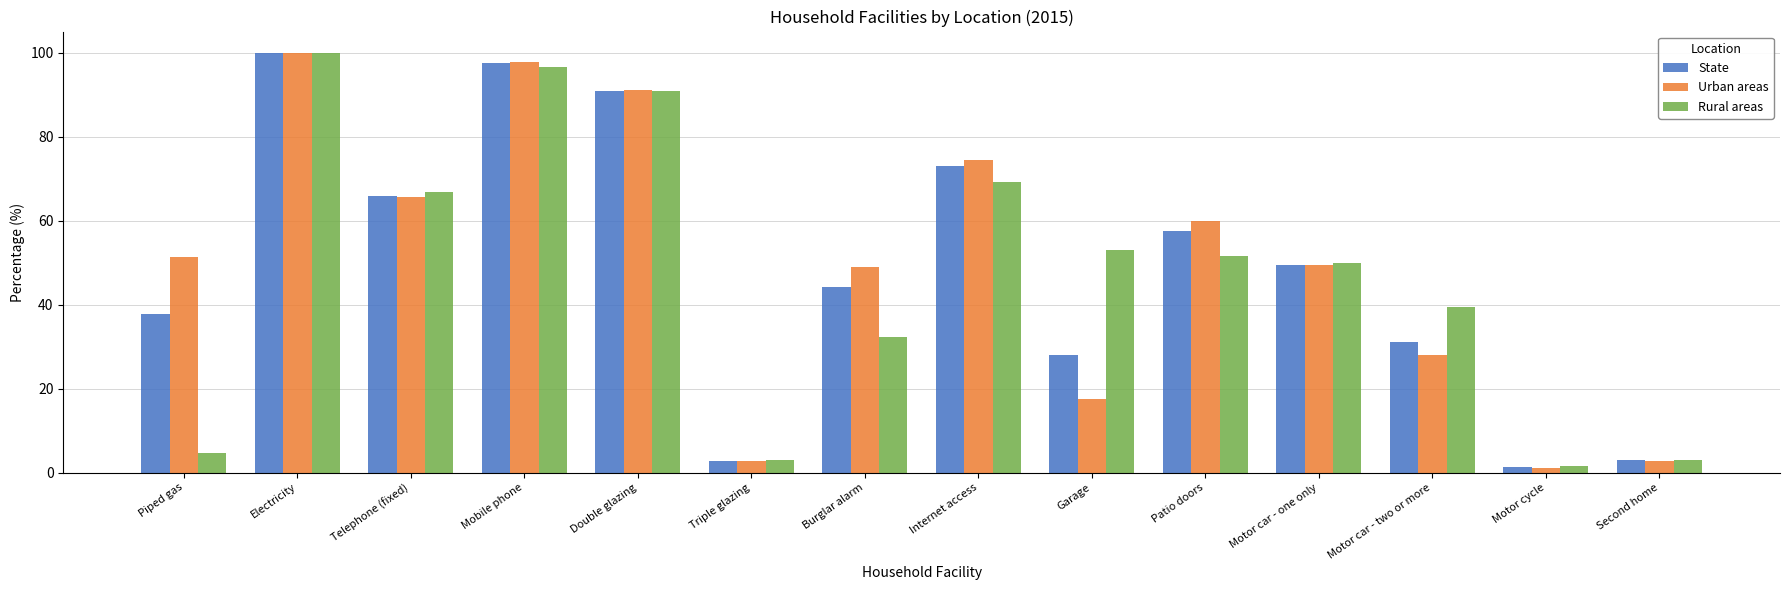

What is the difference between the Rural areas values at Second home and Motor cycle?

1.6